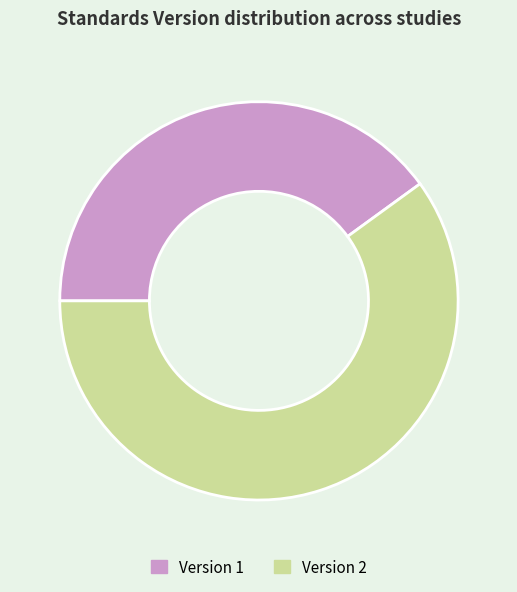

Is WWHV095269 the majority of the pie?

No